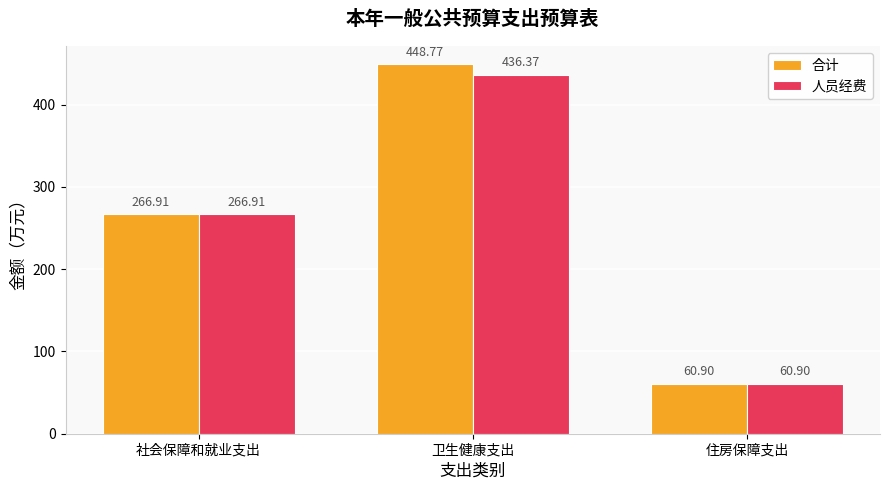

What are all the series names shown in the legend?

合计, 人员经费